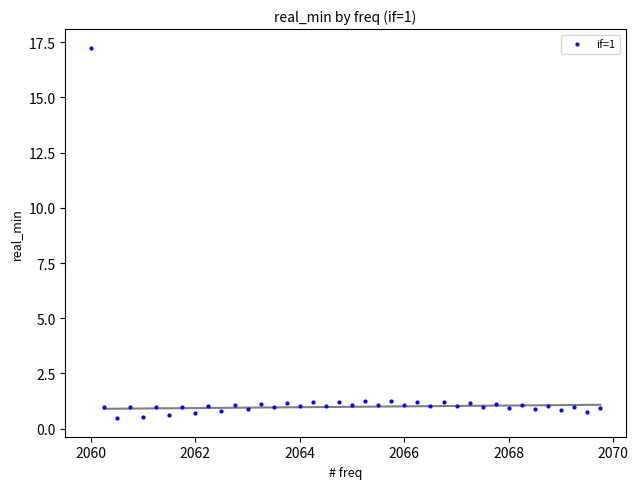

What is the range of X values (max minus min)?

9.8